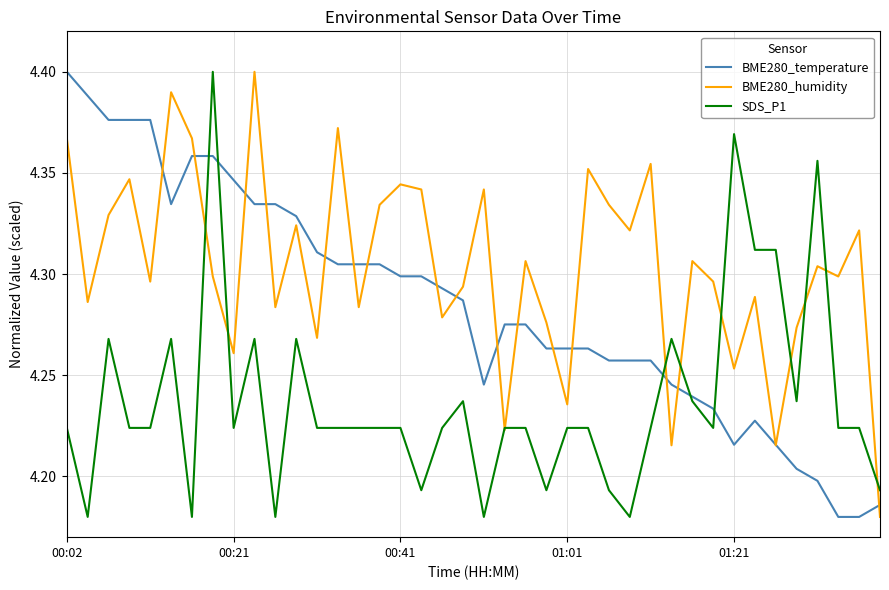

List the series in order of their overall mean, highest first.

BME280_humidity, BME280_temperature, SDS_P1